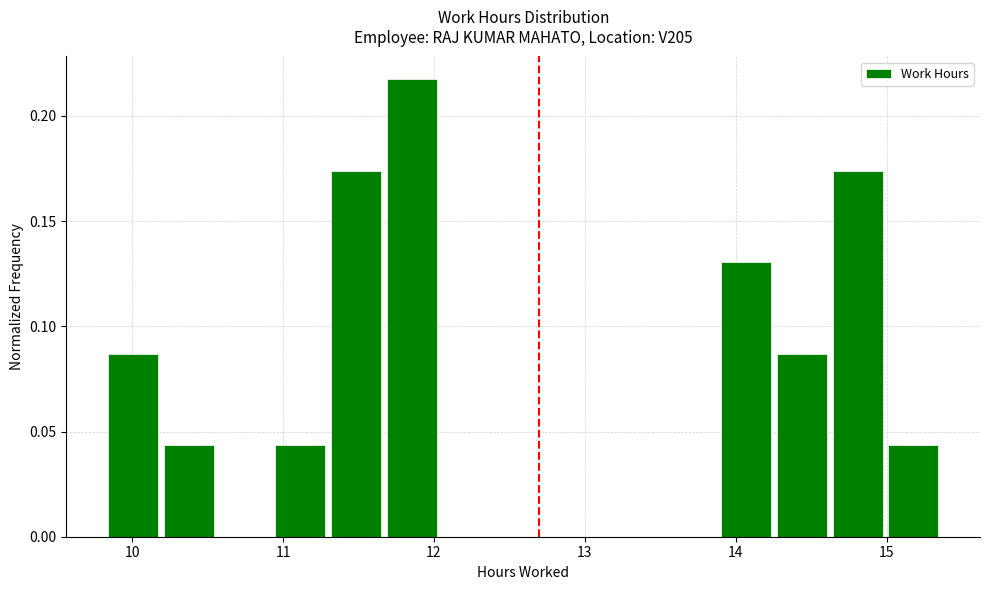

Around what value on the x-axis is the tallest bar? Give the approximate position of its centre, as read against the axis.

11.9